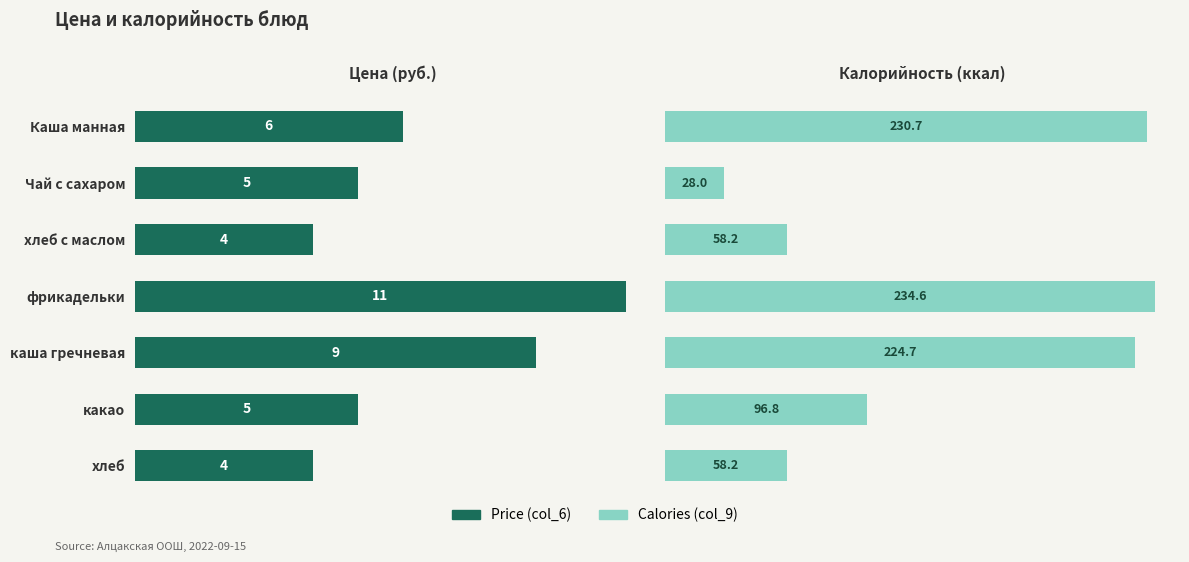

List the labels in order of Calories (col_9) value, smallest first.

Чай с сахаром, хлеб с маслом, хлеб, какао, каша гречневая, Каша манная, фрикадельки